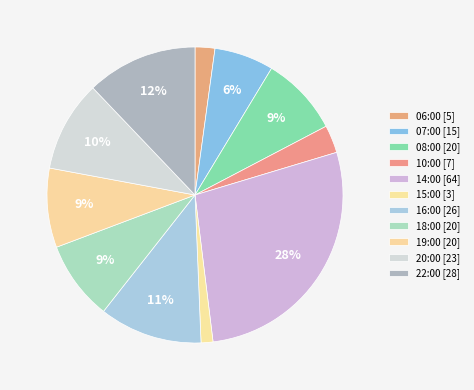

Approximately how many times larger is the value at 07:00 compared to 15:00?

5.0